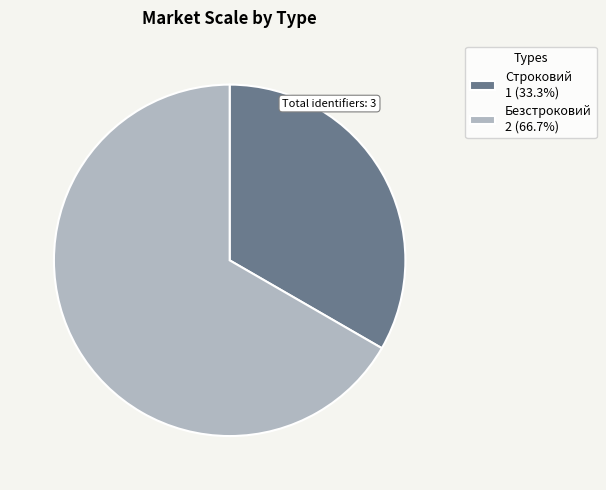

How many segments does this pie chart have?

2